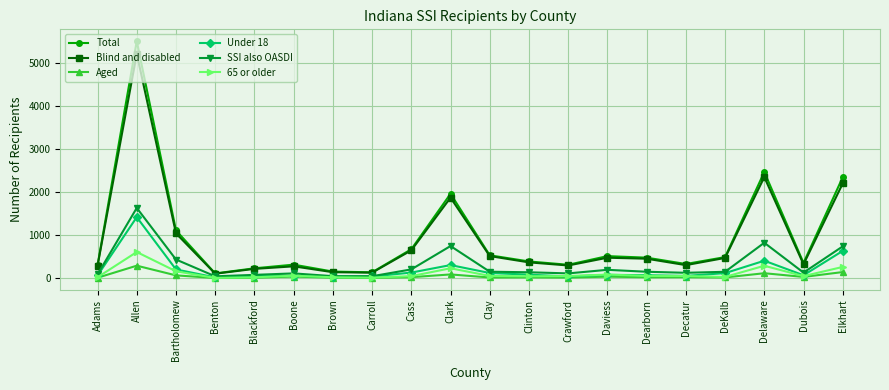

At which category does Aged reach its first local peak?

Allen